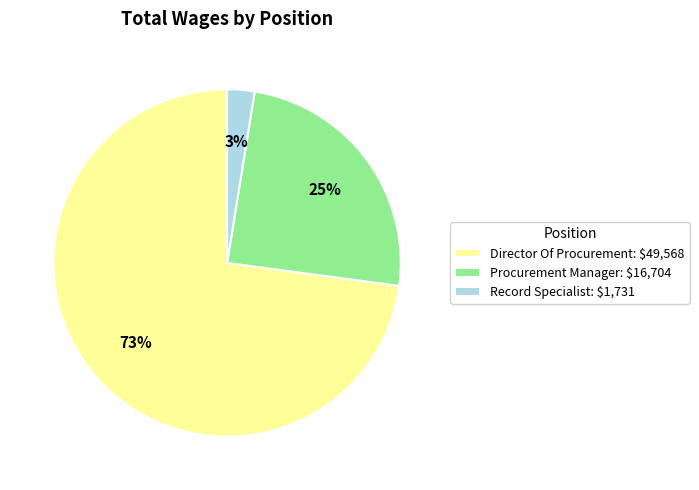

What percentage is the Record Specialist: $1,731 slice, to the nearest percent?

3%